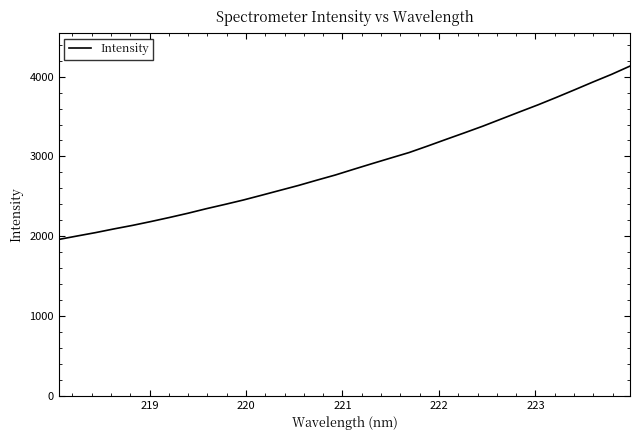

True or false: the data has more than 1 interior local peaks.

False